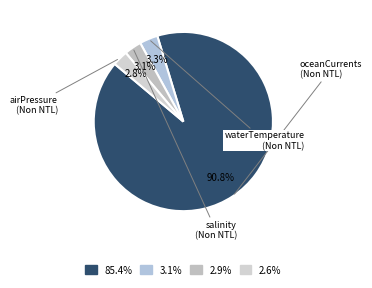

How many slices are in this pie chart?

4